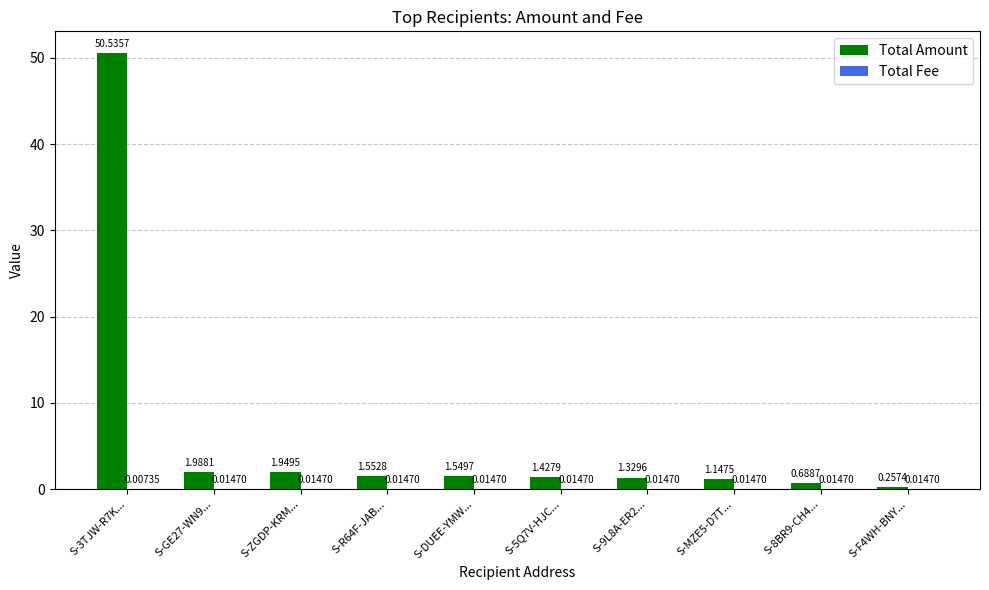

What is the maximum value shown in the chart?

50.5